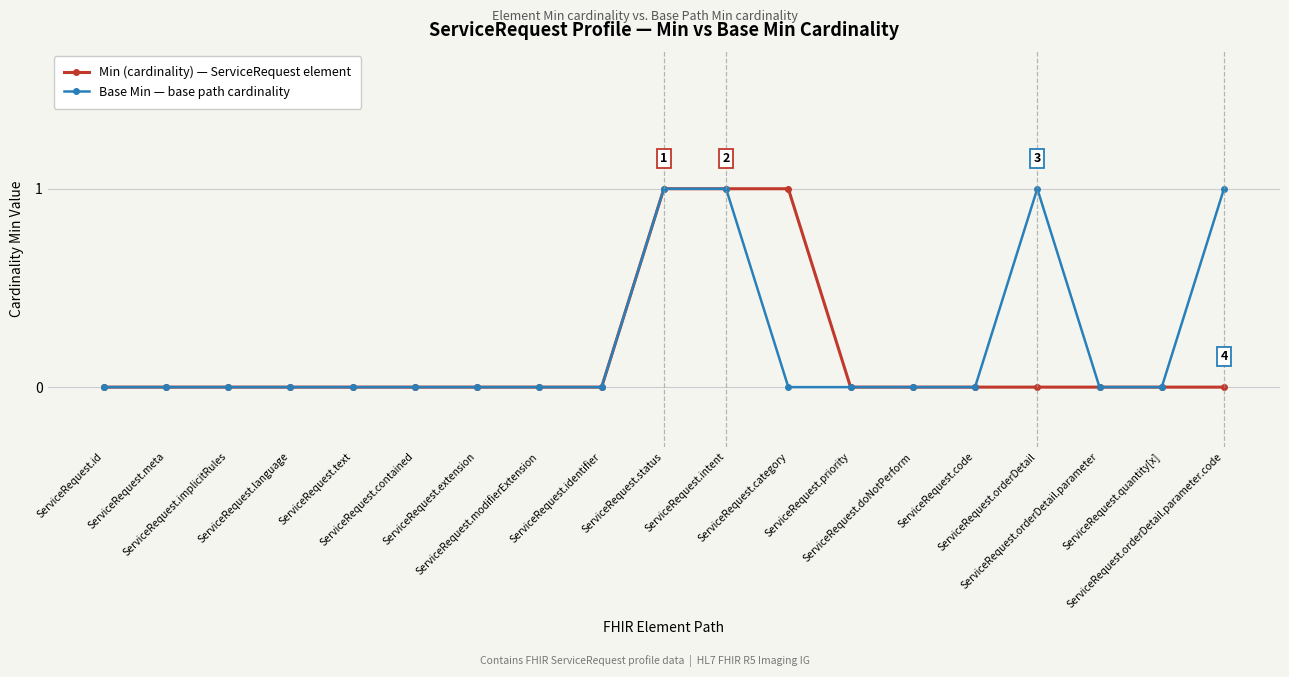

True or false: Base Min — base path cardinality has a value of 0 at ServiceRequest.code.

False